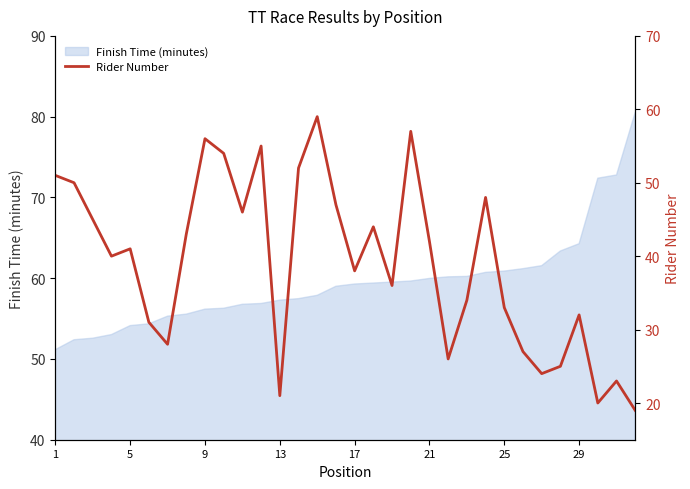

What is the highest value of the Finish Time (minutes) series?

80.5